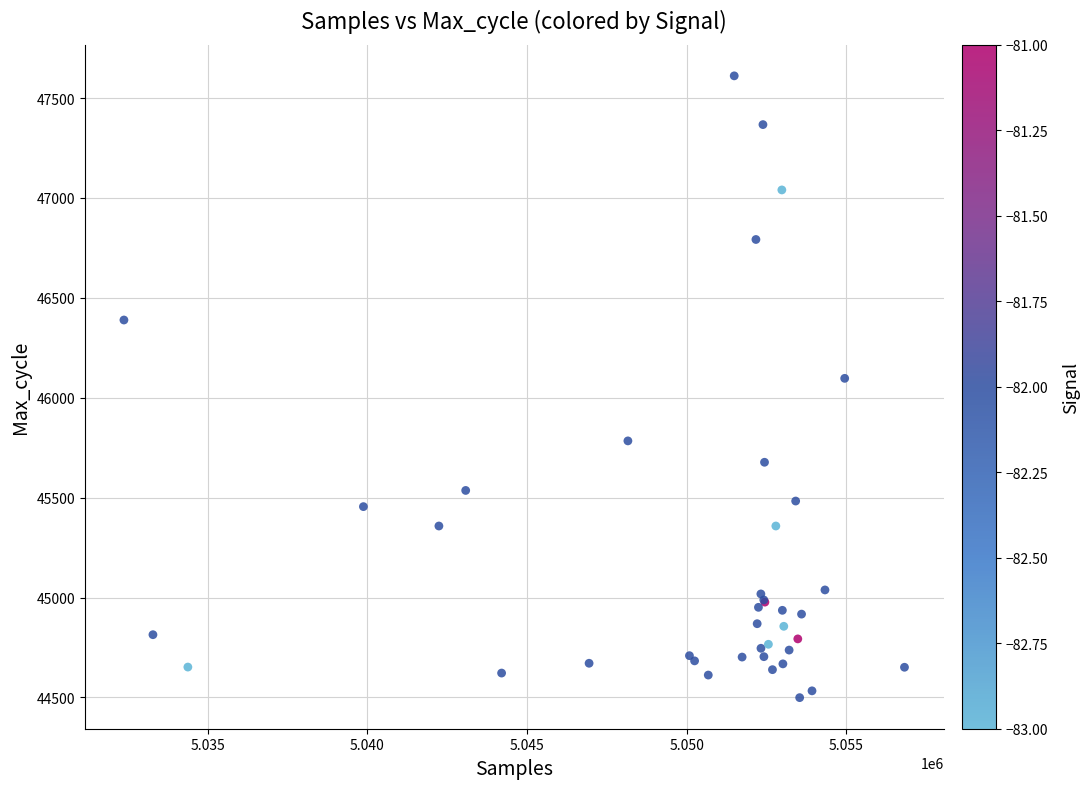

What Y value in the scatter plot is closest to 46055?

46097